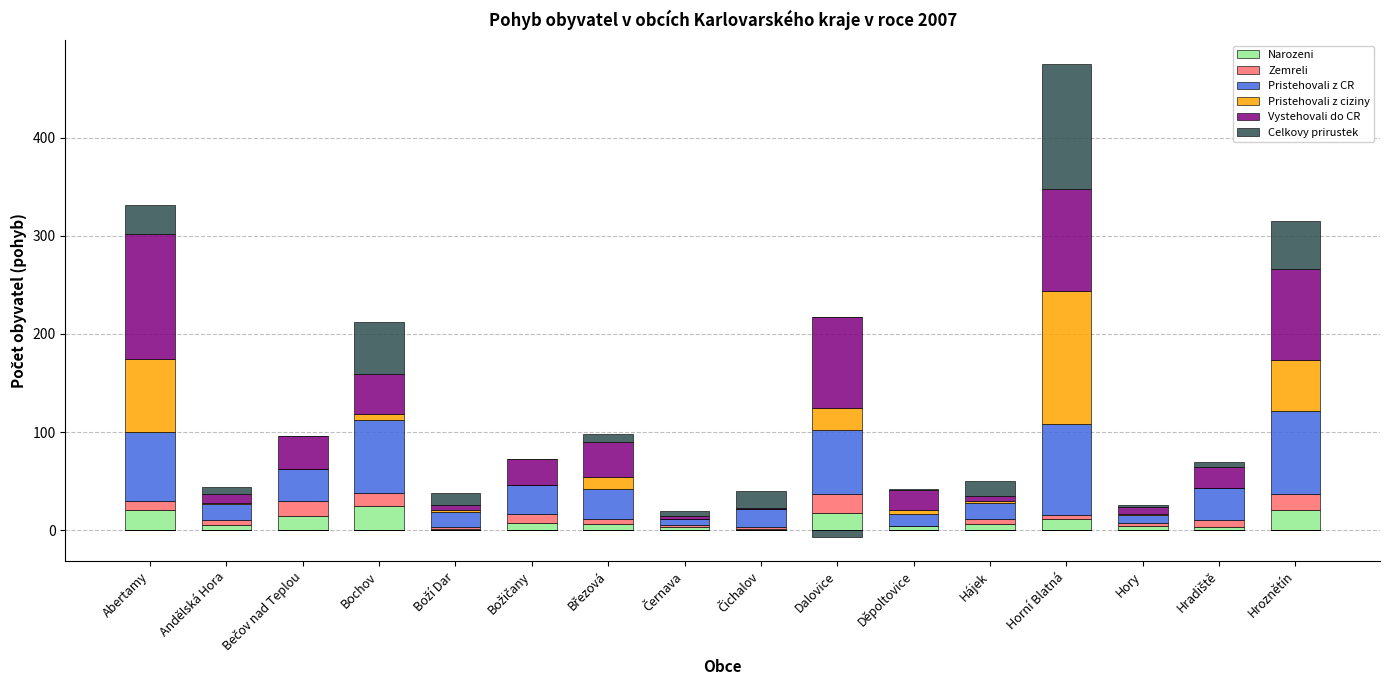

What is the label of the 7th bar from the left?

Březová